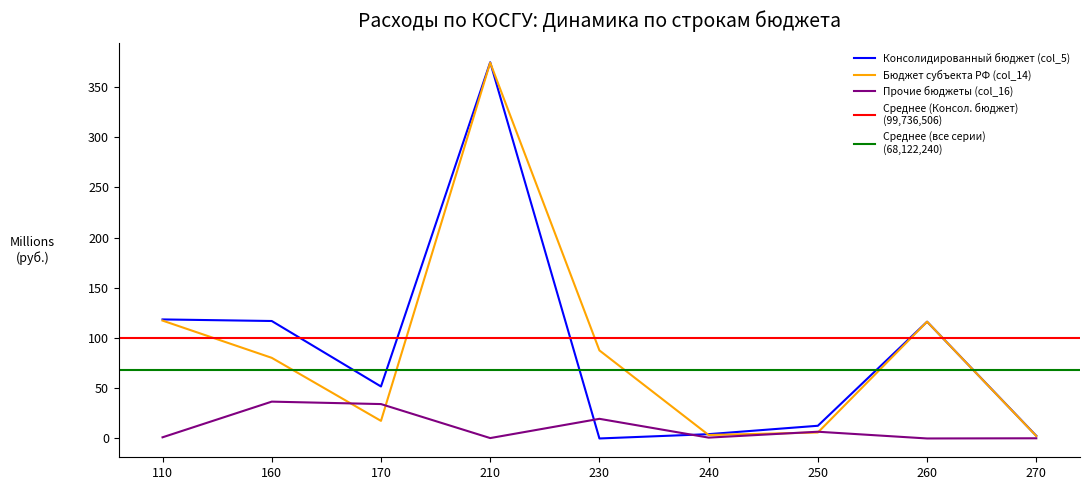

What is the sum of the Консолидированный бюджет (col_5) values at 160 and 110?

235.6